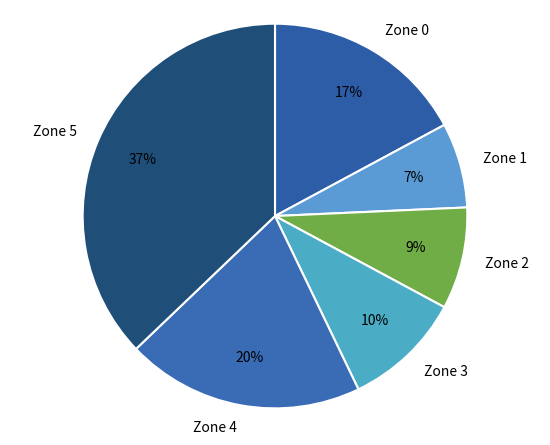

Count the number of slices in the pie.

6